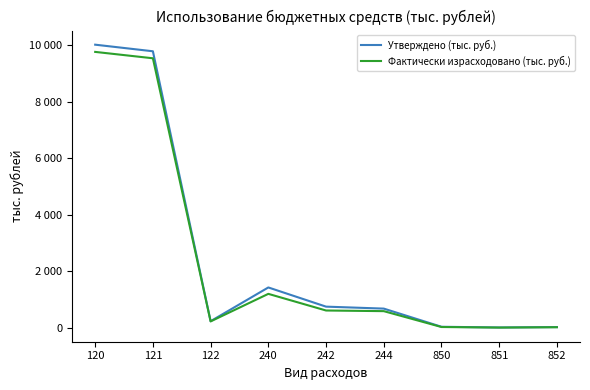

At which category is the sum across all series the highest?

120